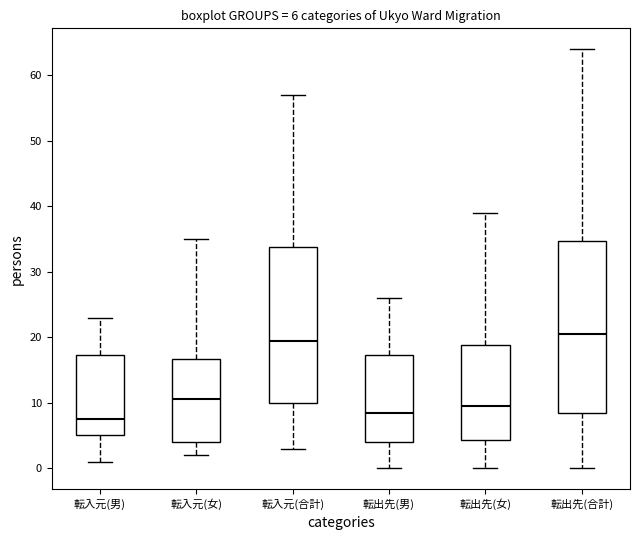

Which box's median line is the highest?

転出先(合計)